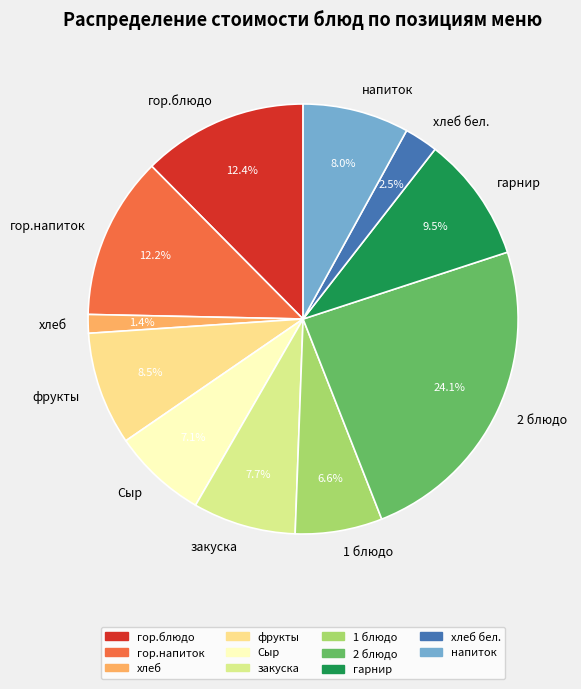

What percentage is the гор.напиток slice, to the nearest percent?

12%